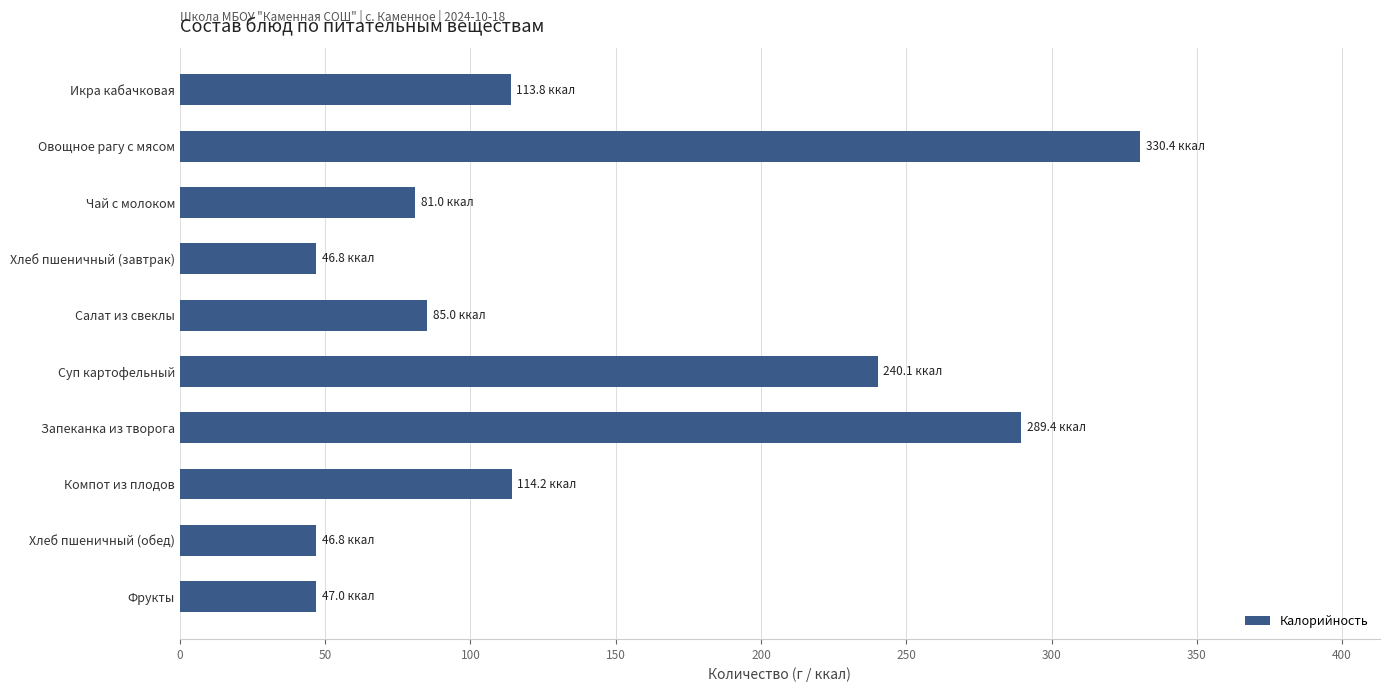

What is the difference between the maximum and minimum values?

283.7